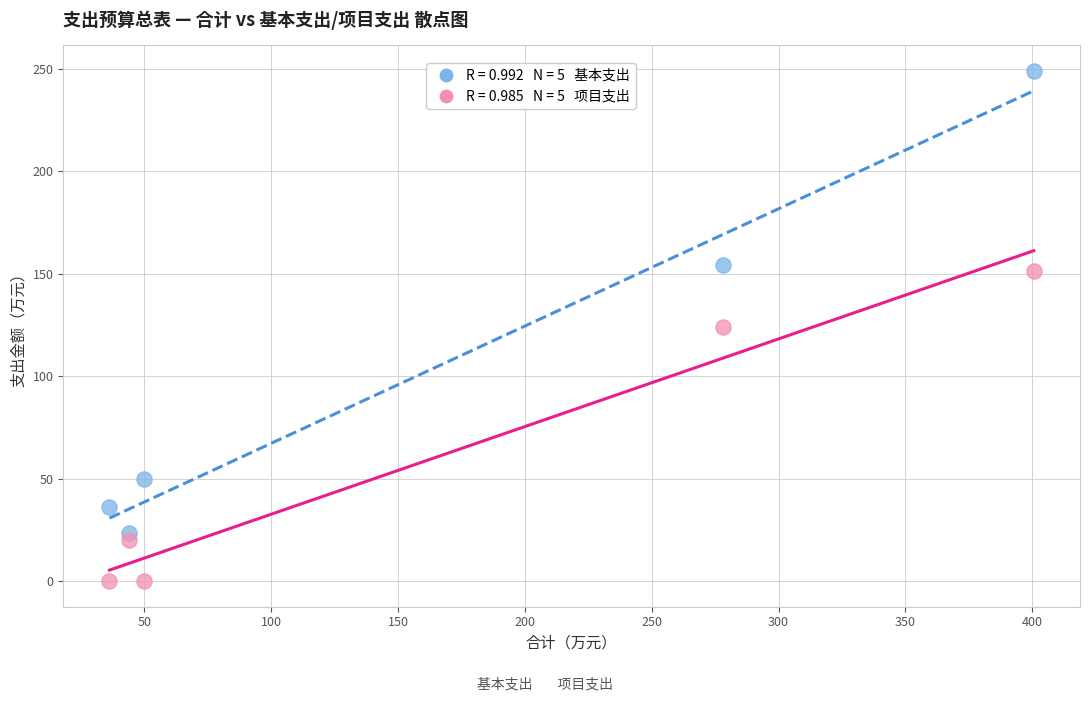

Across all data points, what is the range of X values (max minus min)?

364.4